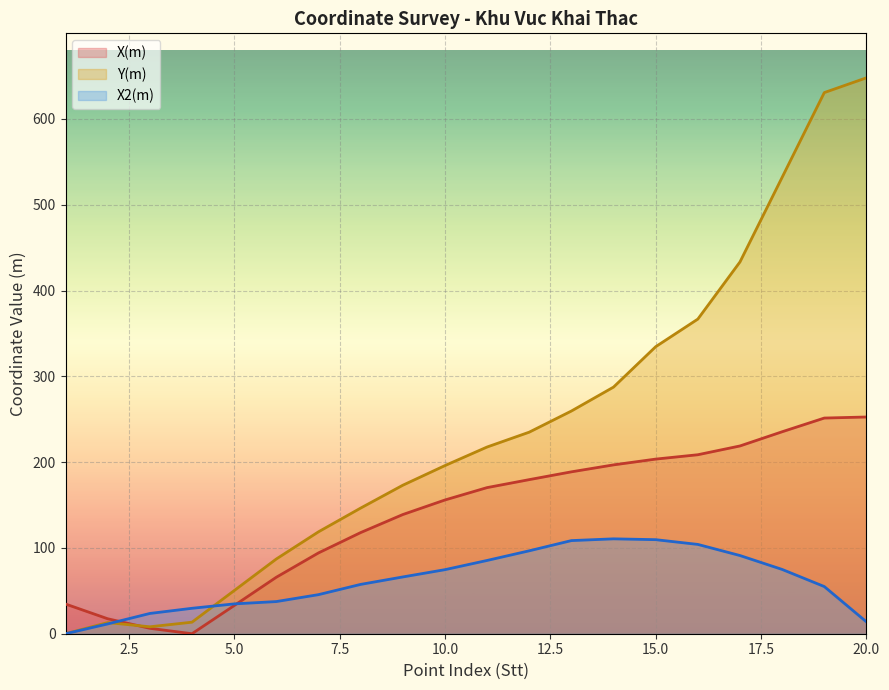

Reading right to left, extract all data points from this chart.

X(m): 252.6	251.4	235.4	218.9	208.6	203.5	196.8	188.7	179.6	170.3	155.9	138.9	117.9	94.2	65.8	32.8	0.0	6.3	17.4	34.6
Y(m): 647.9	630.7	532.0	433.3	366.7	334.5	287.5	259.5	234.9	217.6	196.0	173.0	146.4	118.8	87.1	50.2	13.4	8.1	13.0	0.0
X2(m): 13.8	55.0	74.9	91.1	104.1	109.6	110.6	108.5	96.6	85.4	74.7	66.2	57.5	45.5	37.5	34.8	29.6	23.6	11.4	0.0